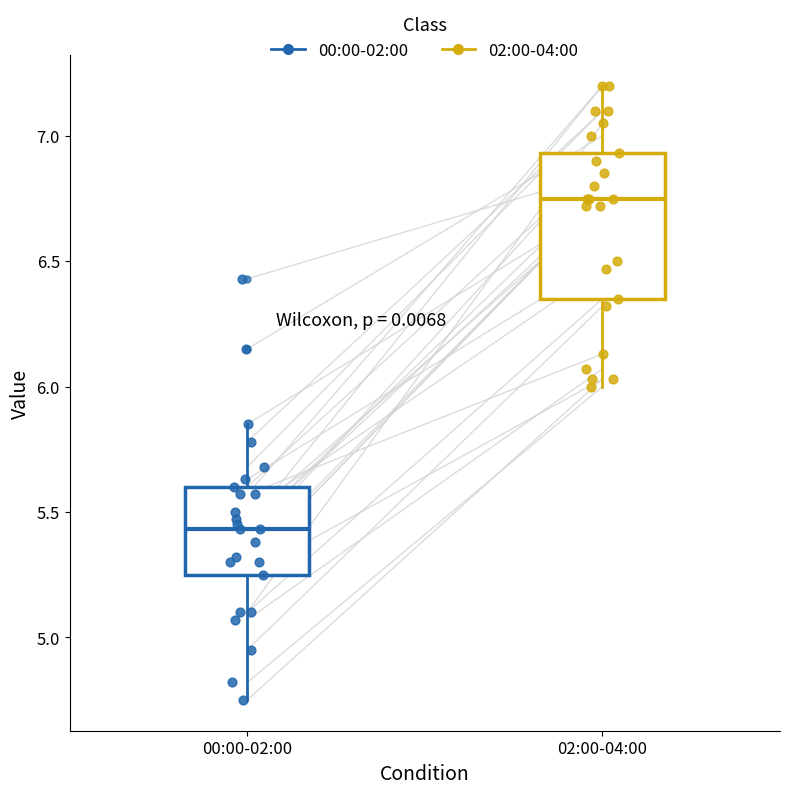

Which box has the lowest median line?

00:00-02:00